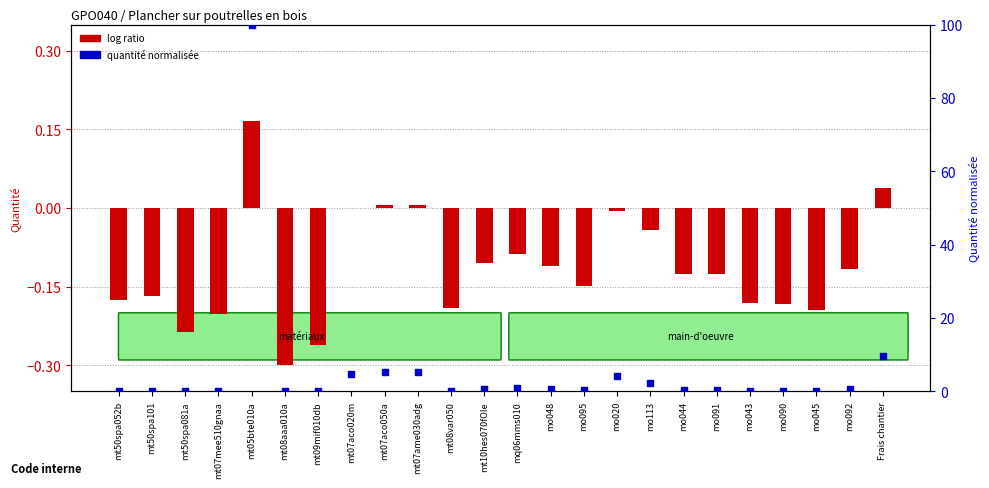

At how many categories does at least one series exceed 44?

1